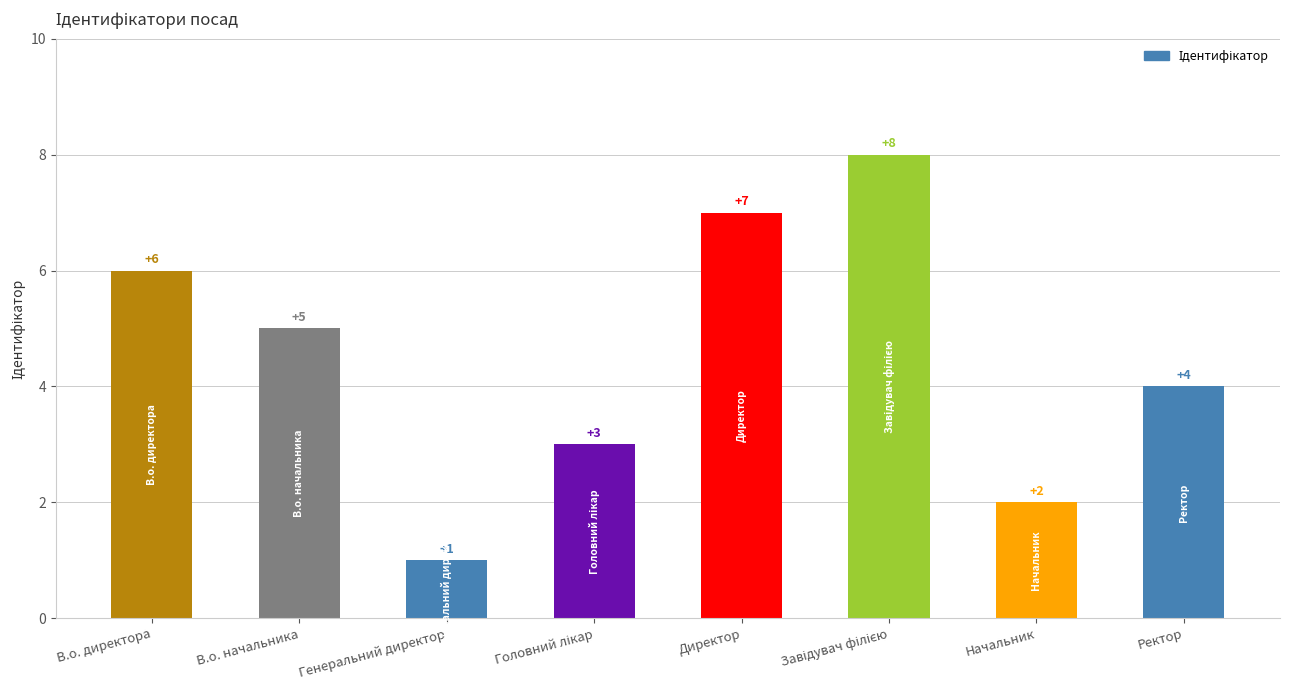

How many bars are there in total?

8